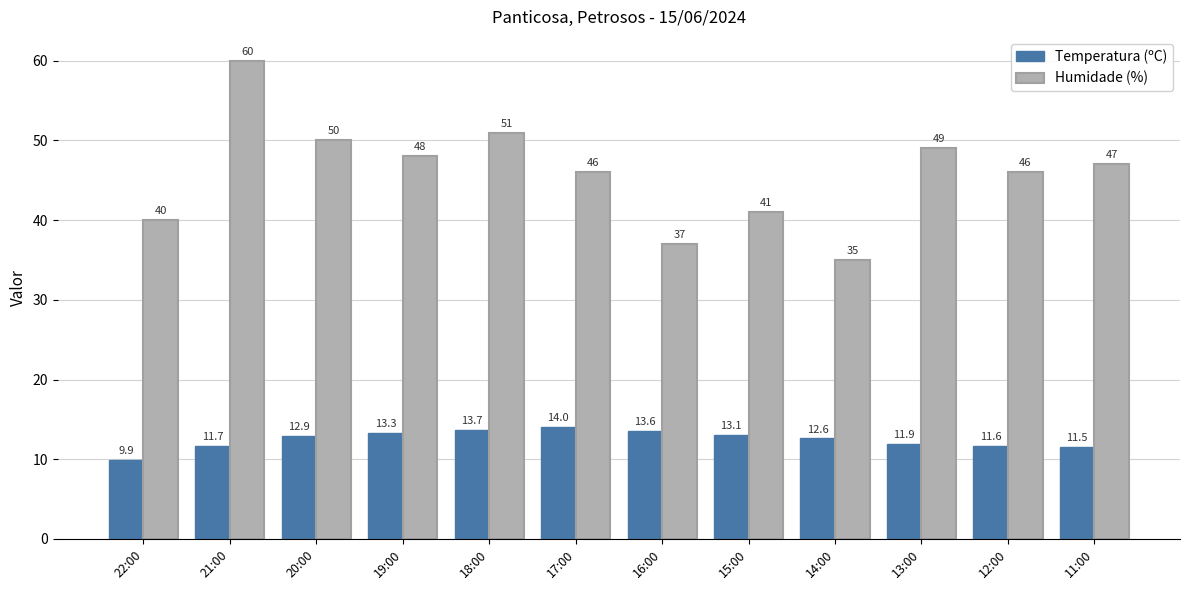

Which series has the largest total across all categories?

Humidade (%)